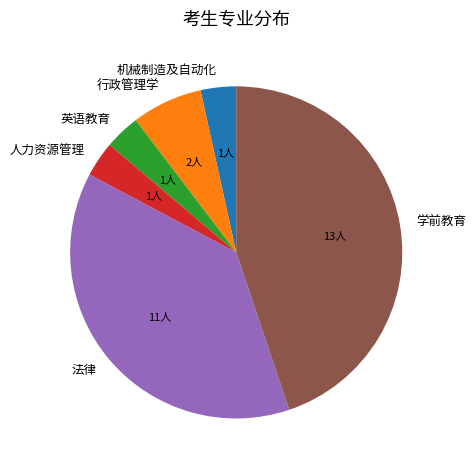

How many slices are in this pie chart?

6